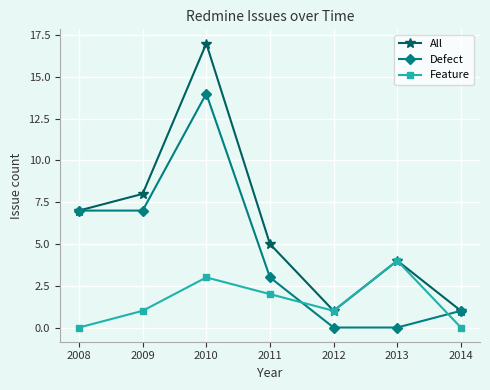

How many Feature values are between 0 and 3?

6